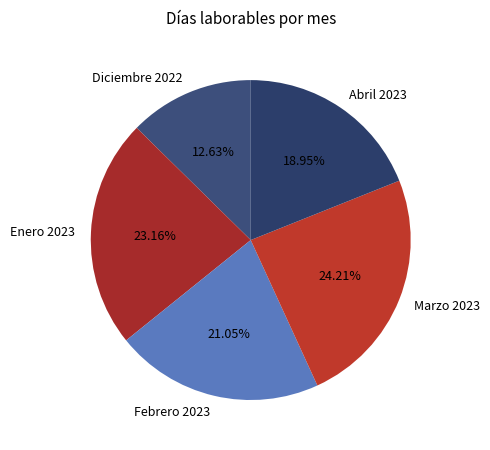

To the nearest percent, what percentage of the pie is Enero 2023?

23%